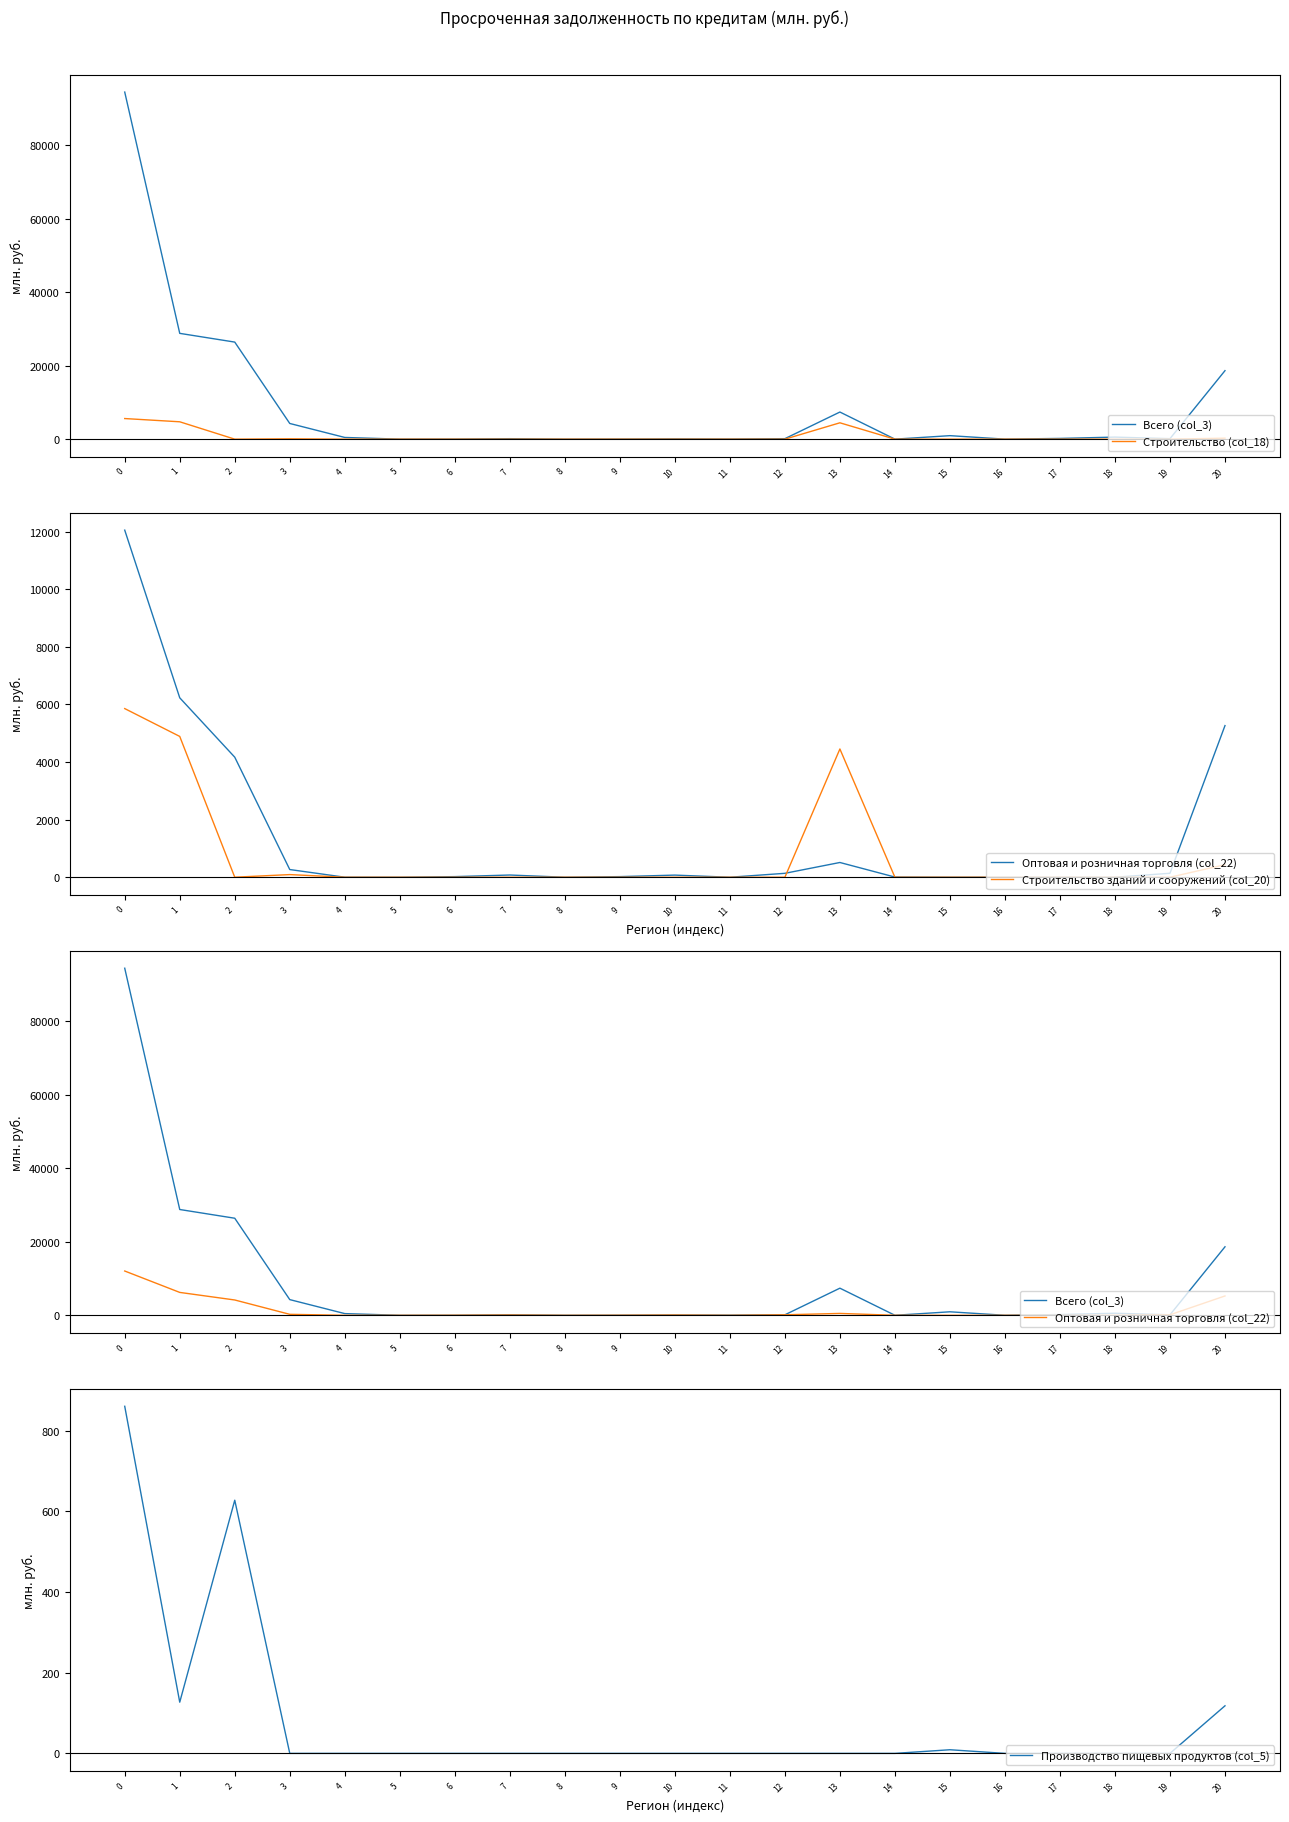

The value of Оптовая и розничная торговля (col_22) at 1 is 4203. True or false?

False